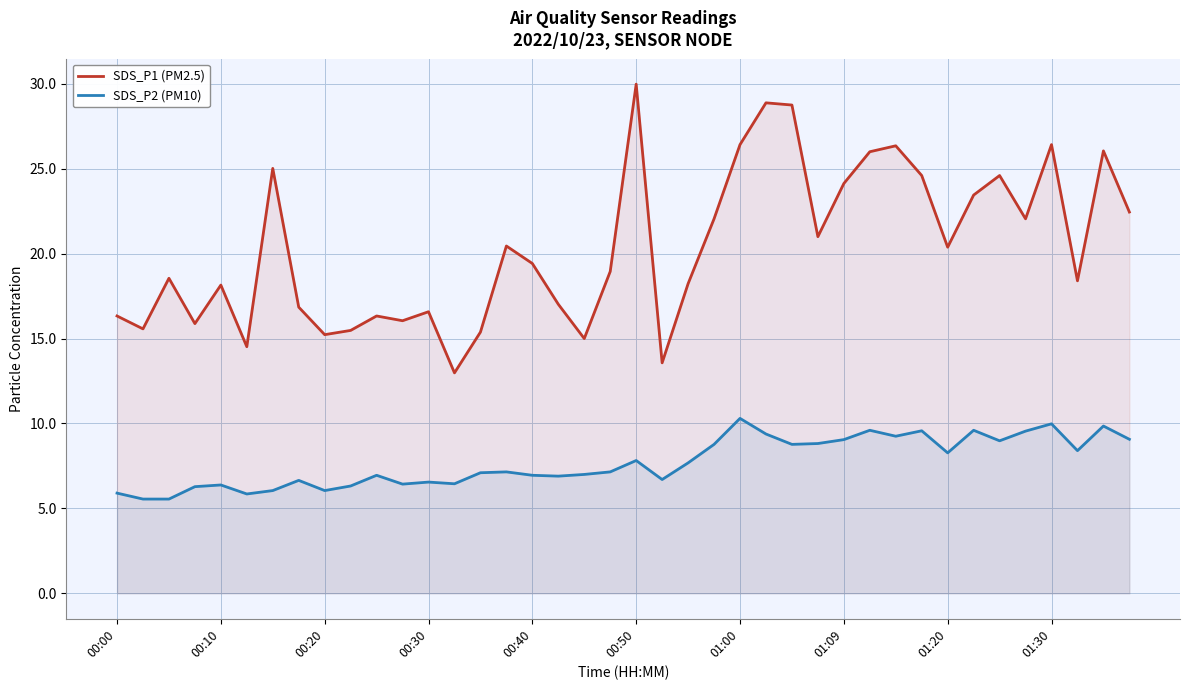

True or false: SDS_P2 (PM10) has more than 0 points higher than both neighbors.

True